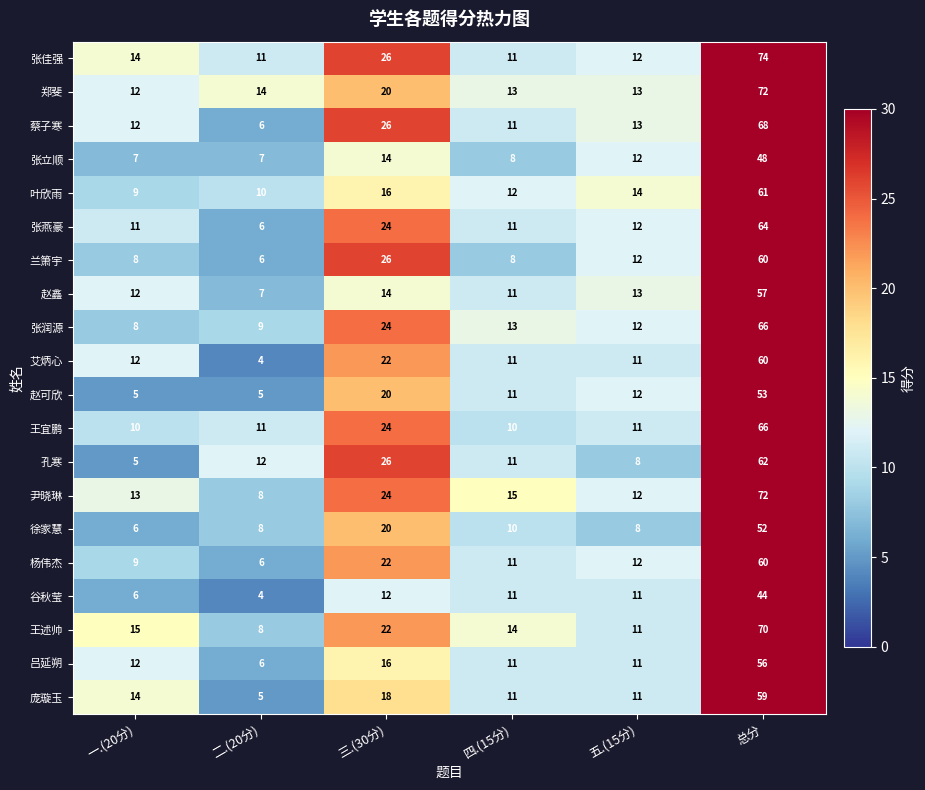

What is the sum of all 杨伟杰 values?

120